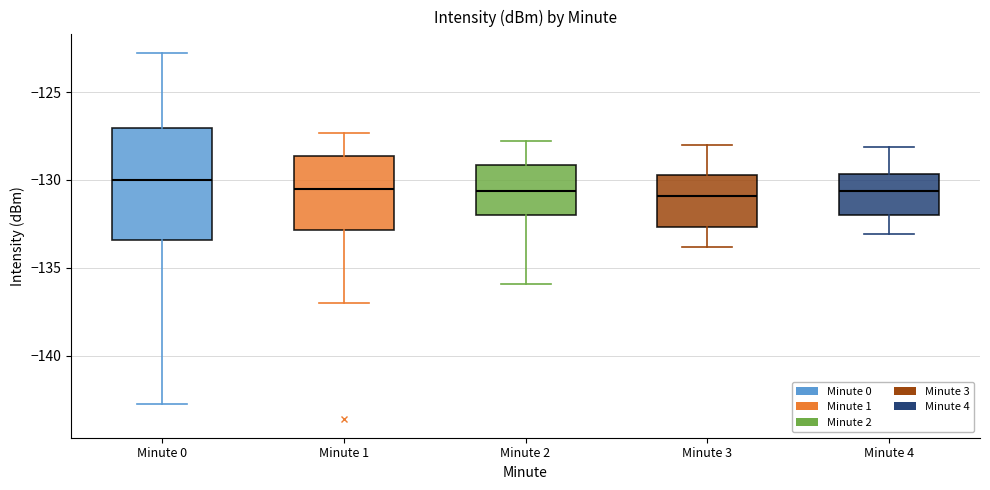

Reading left to right, read every box against the y-axis: the position of its median line, the range the box covers, and the ends of its whiskers. The values are not printed on the chart, so give them approximately, as read against the axis.

Minute 0: median -130.0, box -133.5 to -127.0, whiskers -142.5 to -123.0
Minute 1: median -130.5, box -133.0 to -128.5, whiskers -137.0 to -127.5
Minute 2: median -130.5, box -132.0 to -129.0, whiskers -136.0 to -128.0
Minute 3: median -131.0, box -132.5 to -129.5, whiskers -134.0 to -128.0
Minute 4: median -130.5, box -132.0 to -129.5, whiskers -133.0 to -128.0